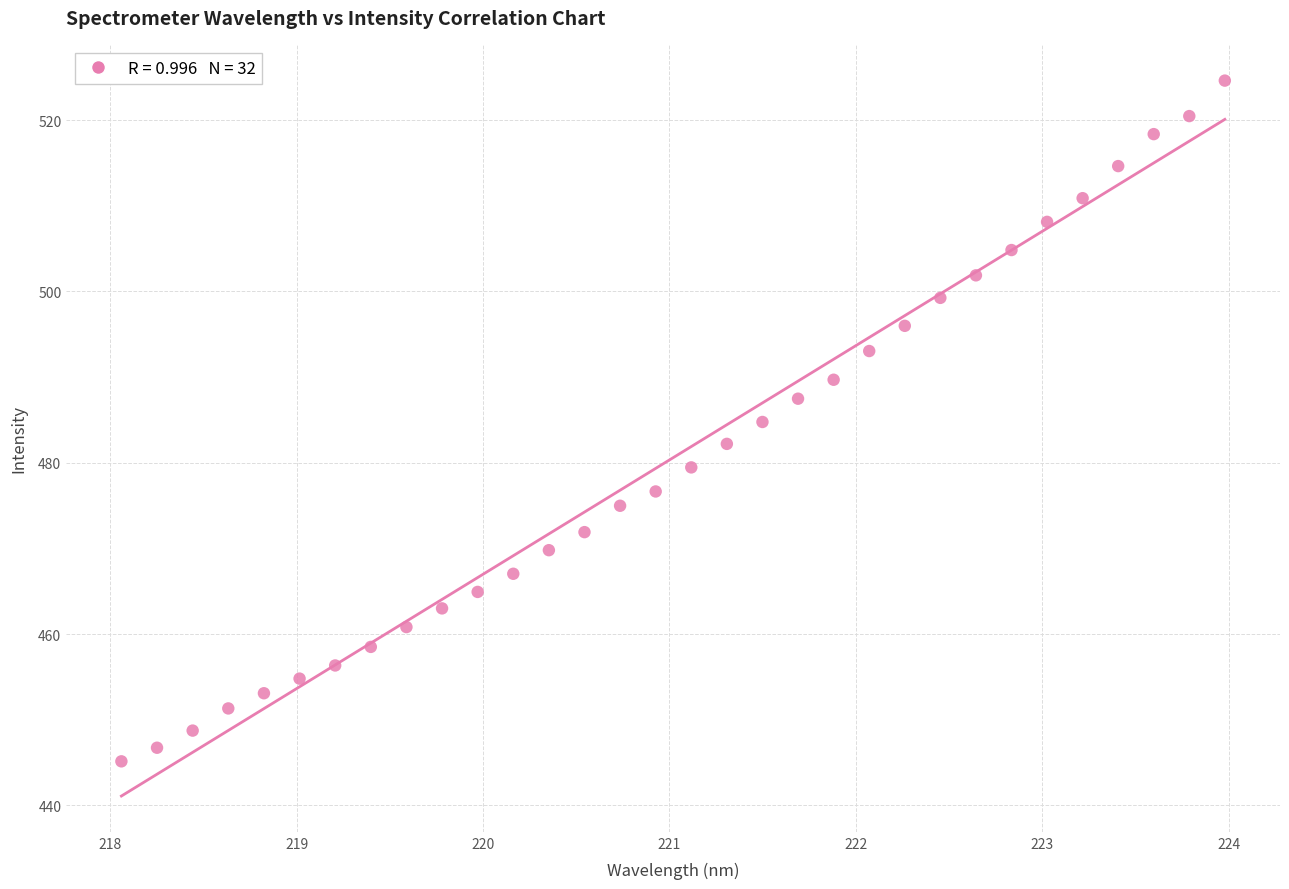

What is the range of Y values (max minus min)?

79.5